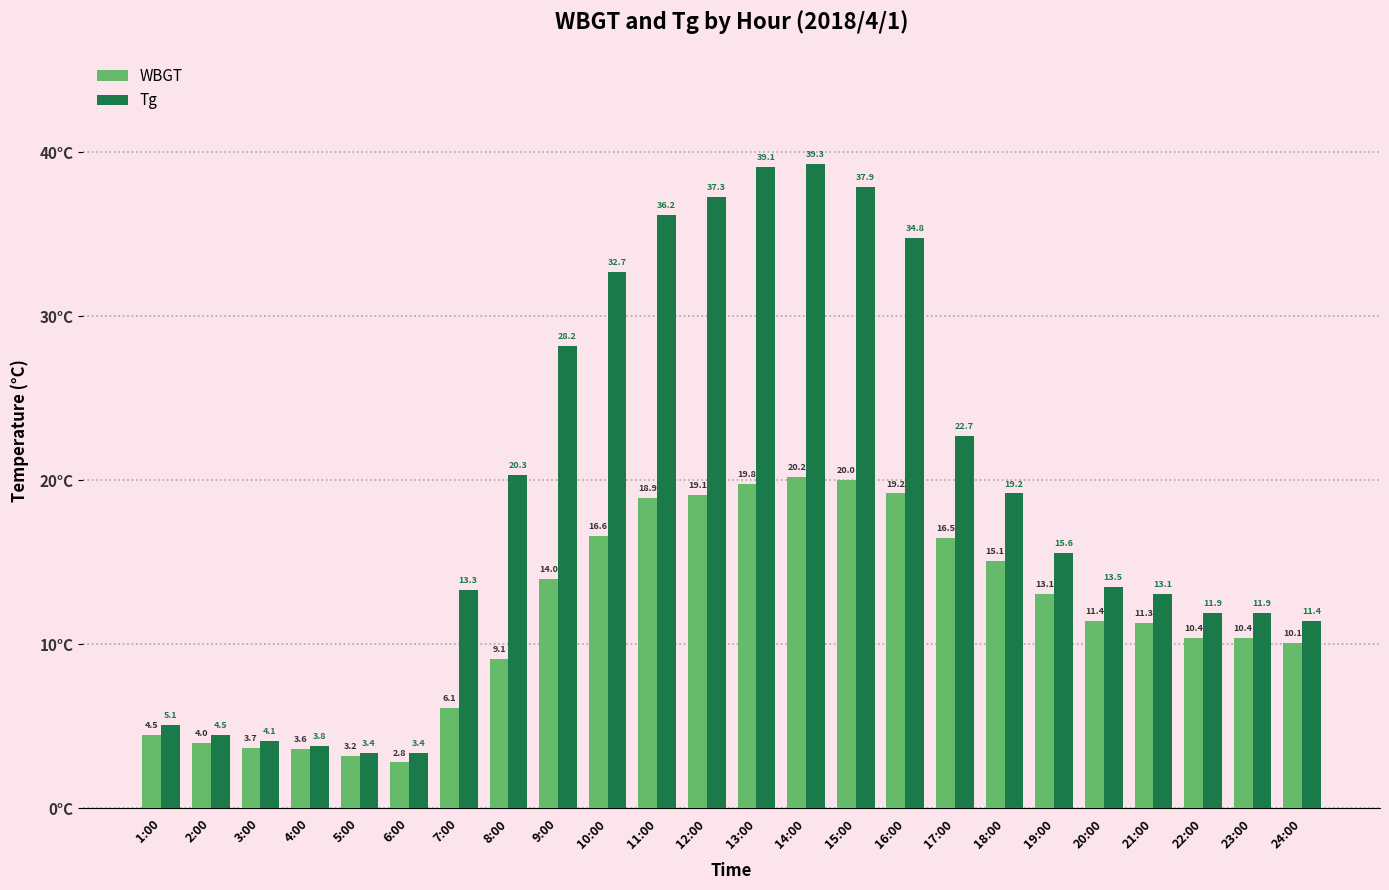

Does the chart contain stacked bars?

No